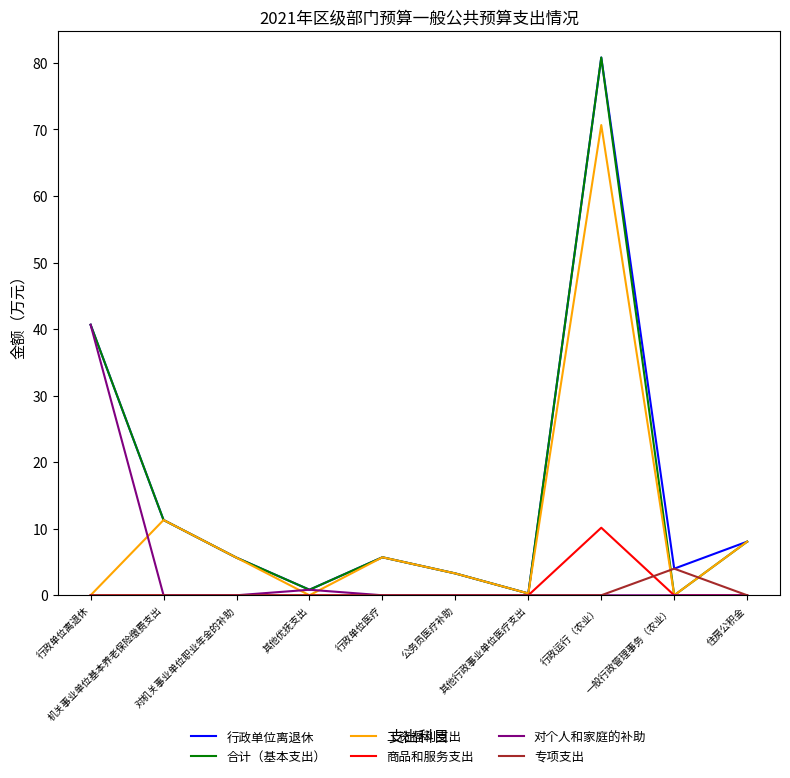

What is the greatest value displayed?

80.8